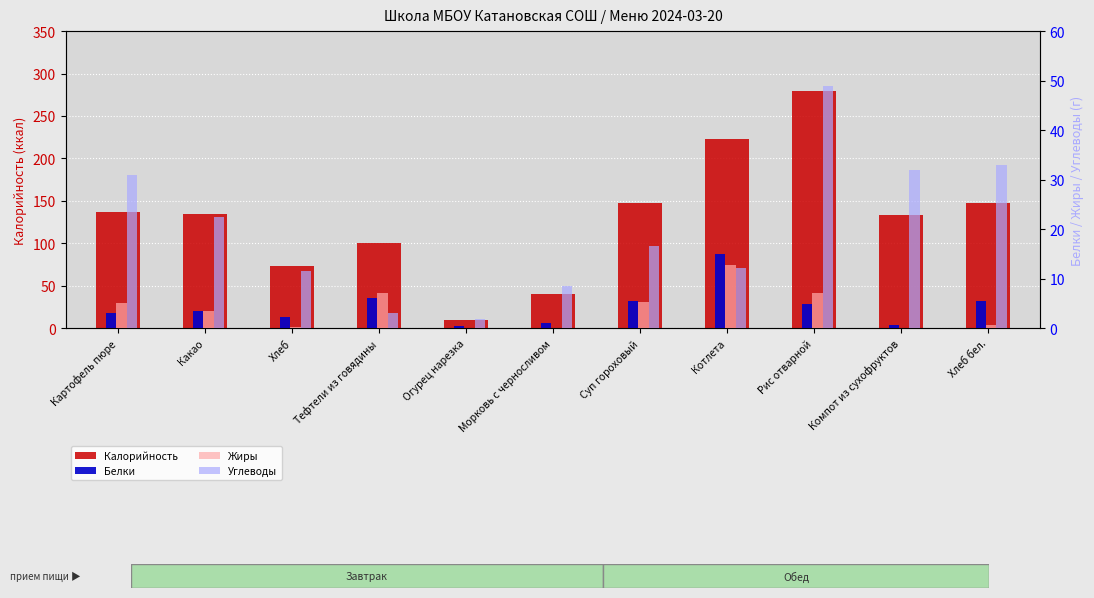

What is the difference between the highest and lowest values at Картофель пюре?

134.0